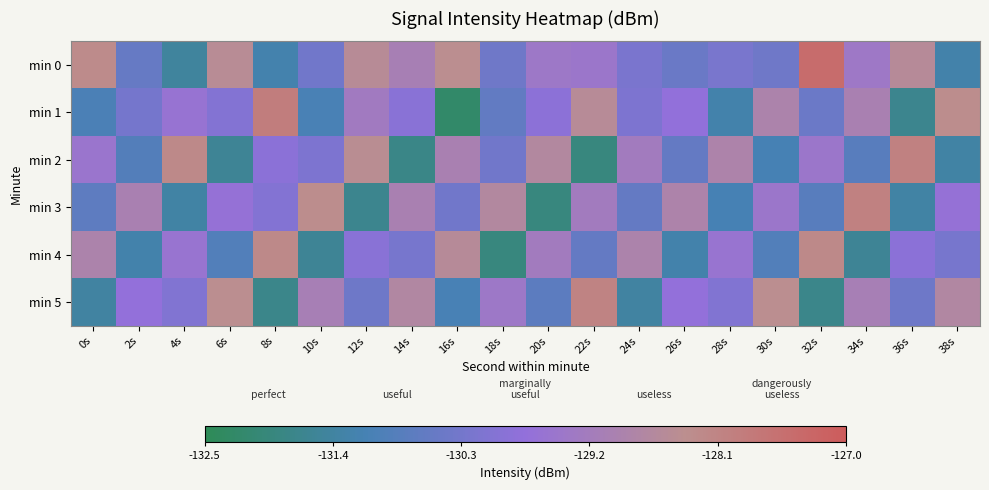

What is the total value across all series at 20s?

-779.8